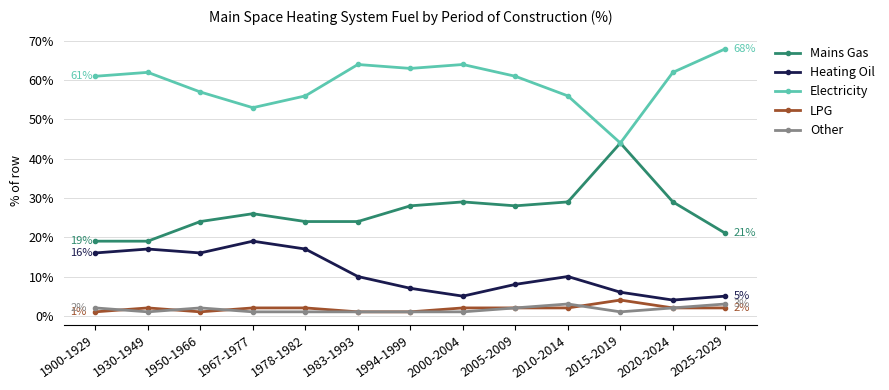

What are all the series names shown in the legend?

Mains Gas, Heating Oil, Electricity, LPG, Other